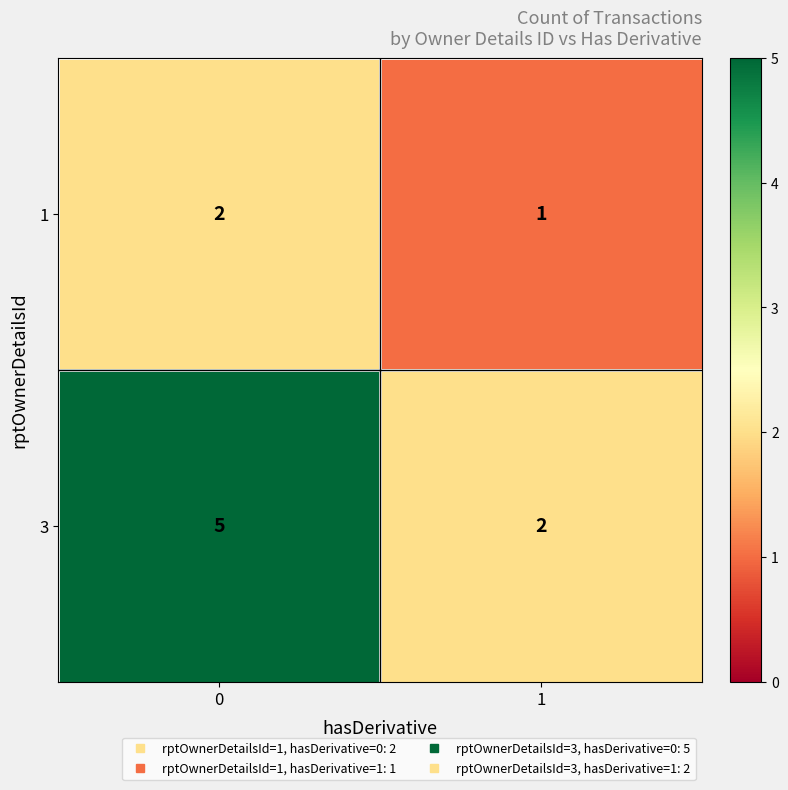

Reading left to right, transcribe all the data shown in this chart.

1: 2	1
3: 5	2